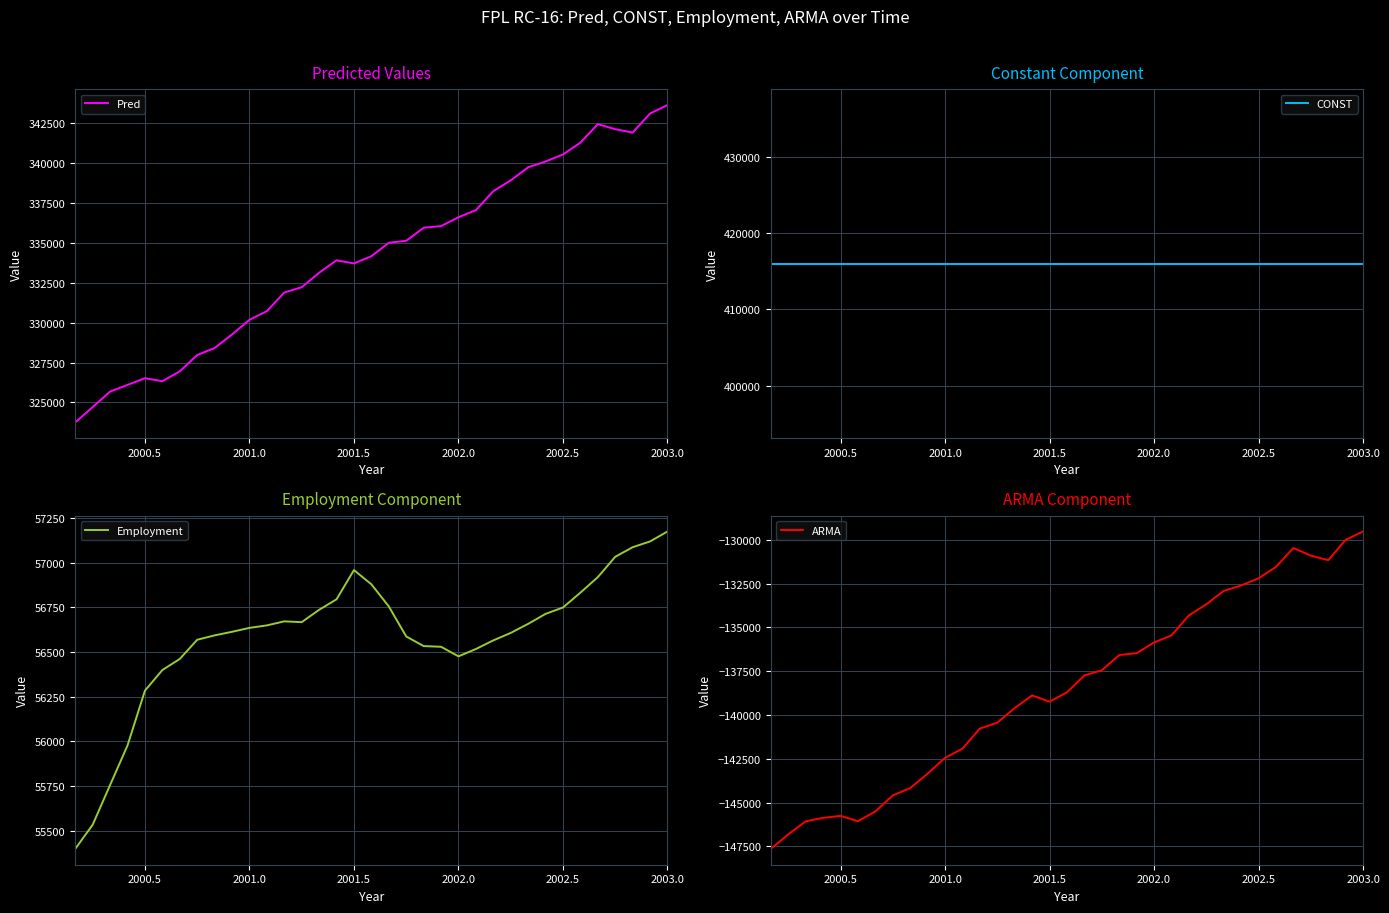

What is the sum of all CONST values?

14559782.5